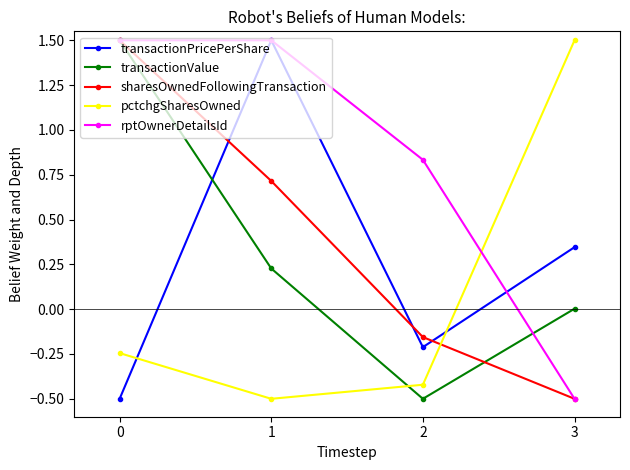

What is the value of the transactionValue point at the 3rd from the left?

-0.5